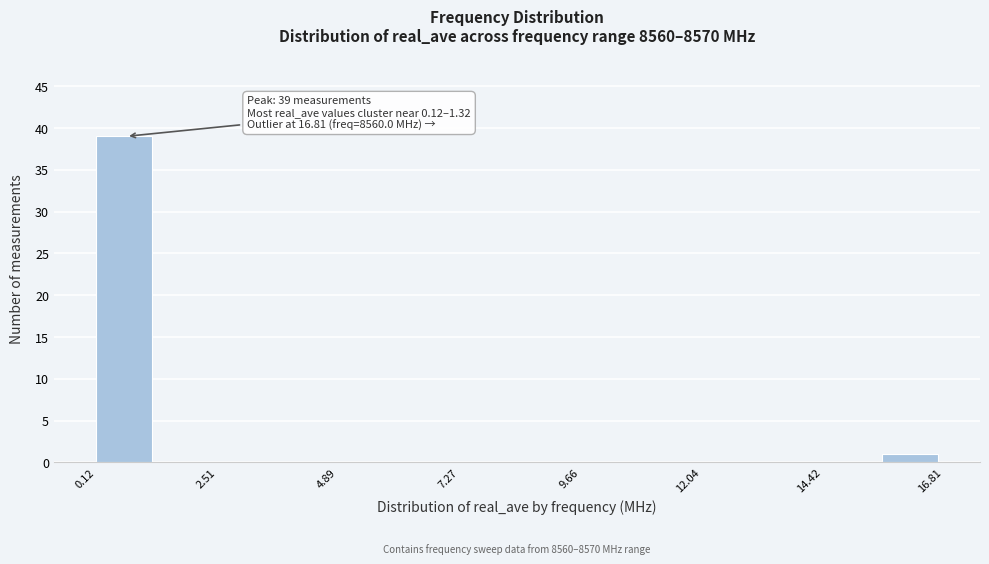

Read against the x-axis, roughly where is the centre of the tallest bar?

0.5